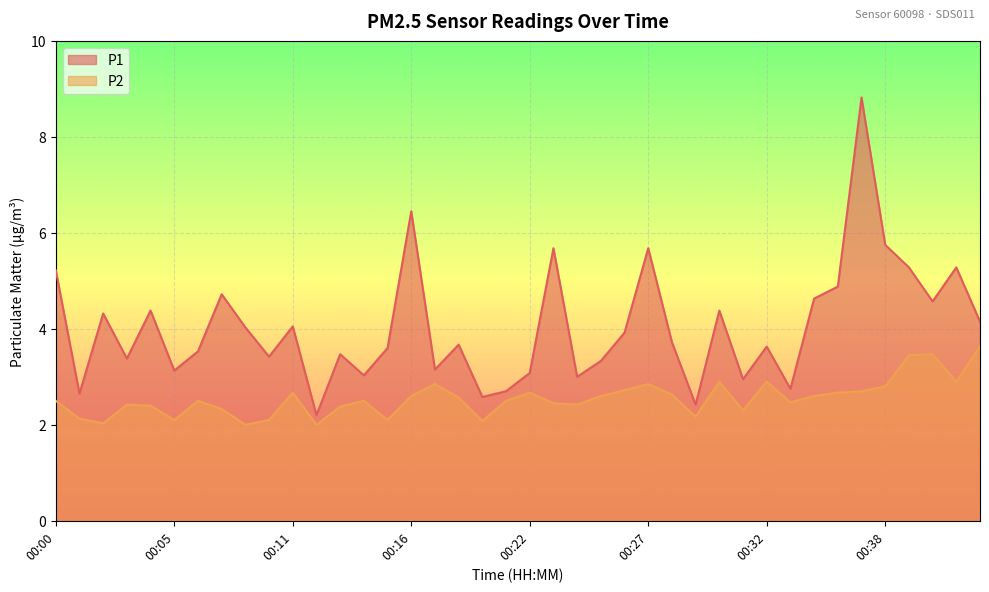

Where is the first local maximum for P1?

00:02